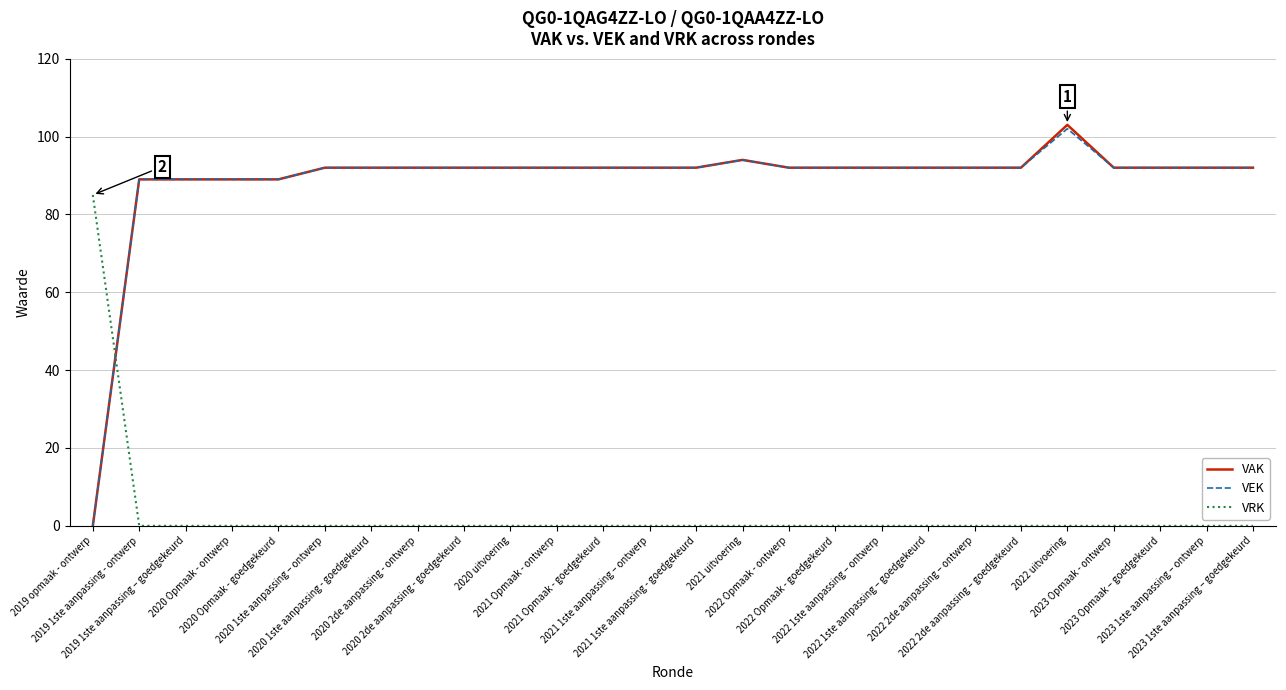

What is the maximum value for VRK?

85